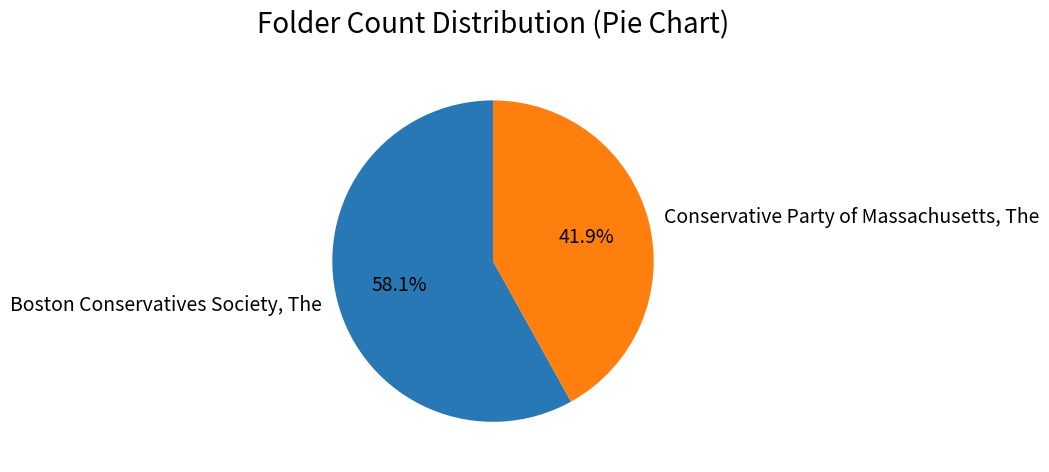

Which category accounts for the majority?

Boston Conservatives Society, The